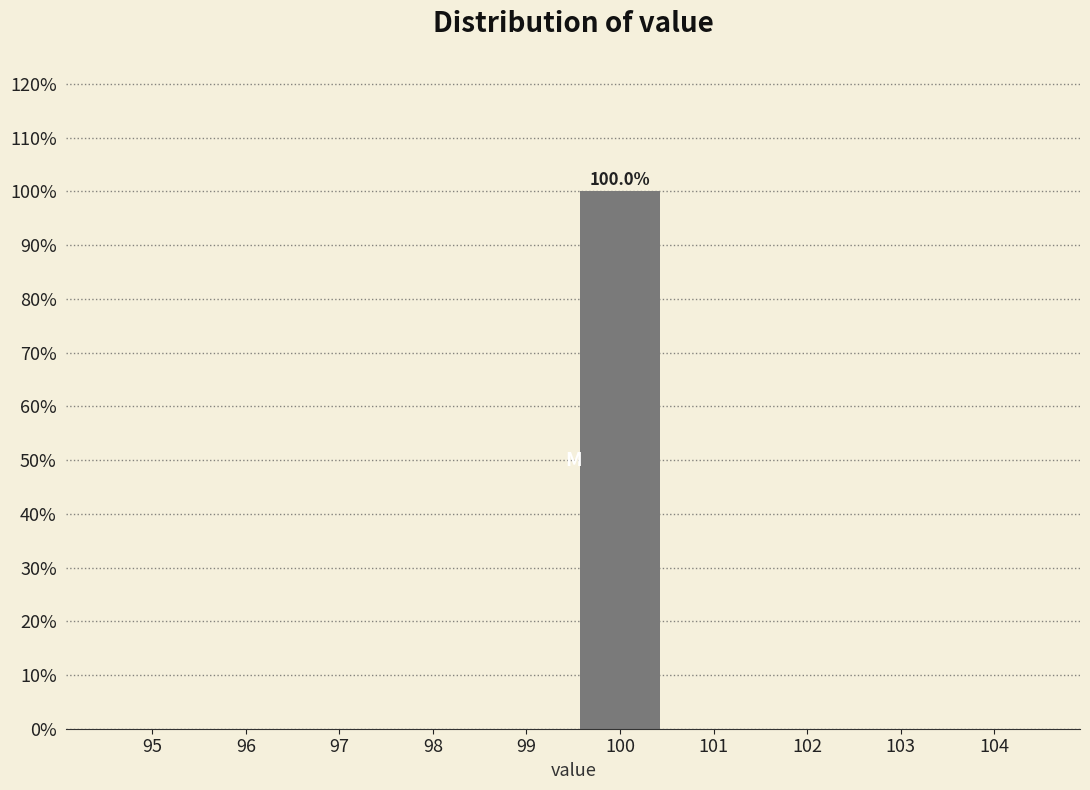

Reading left to right, list all the values displayed in this chart.

95=0	96=0	97=0	98=0	99=0	100=100	101=0	102=0	103=0	104=0